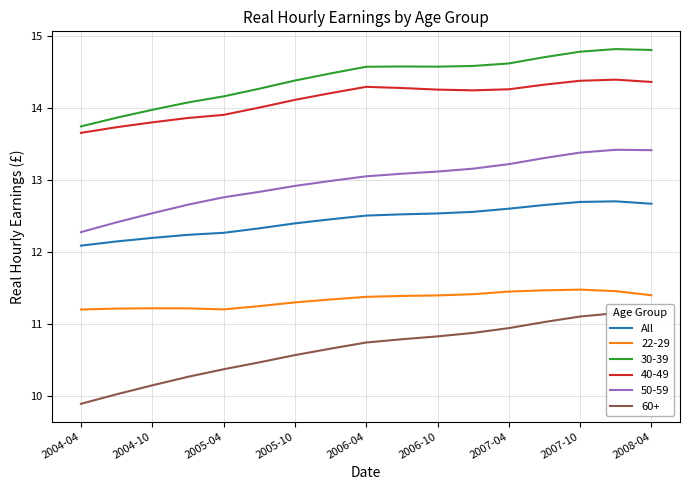

True or false: 50-59 and 22-29 cross at least once.

False